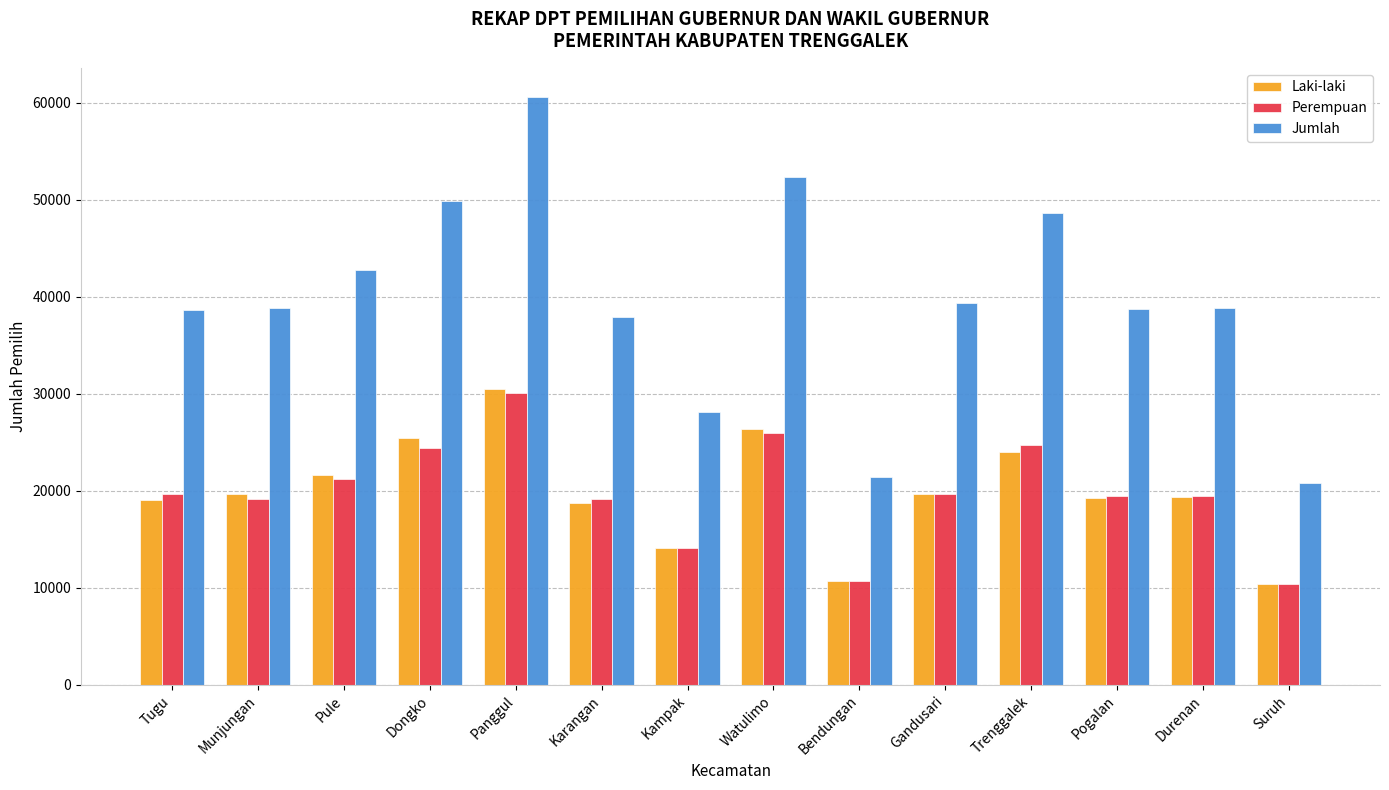

What position from the right is Trenggalek?

4